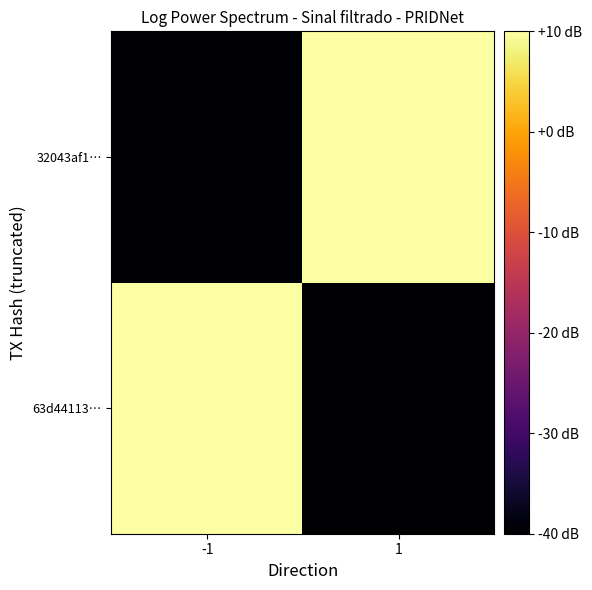

What is the smallest value displayed?

-40.0